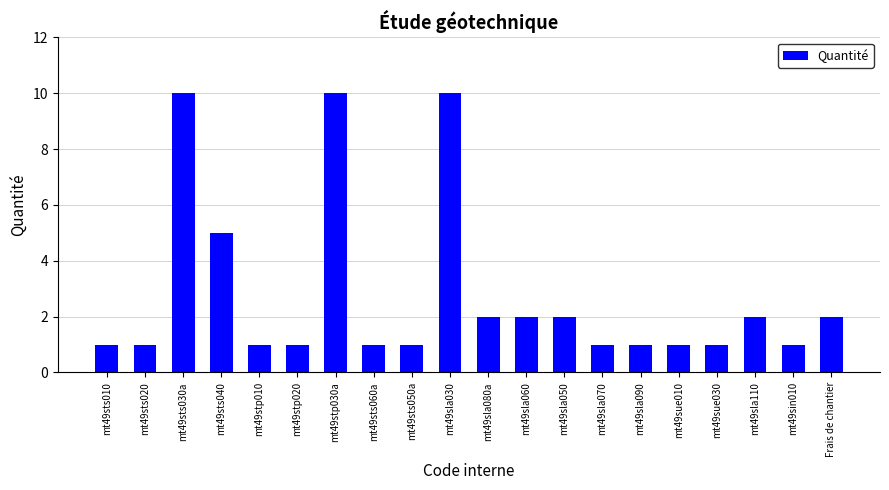

Where is the data nearest to the value 5?

mt49sts040